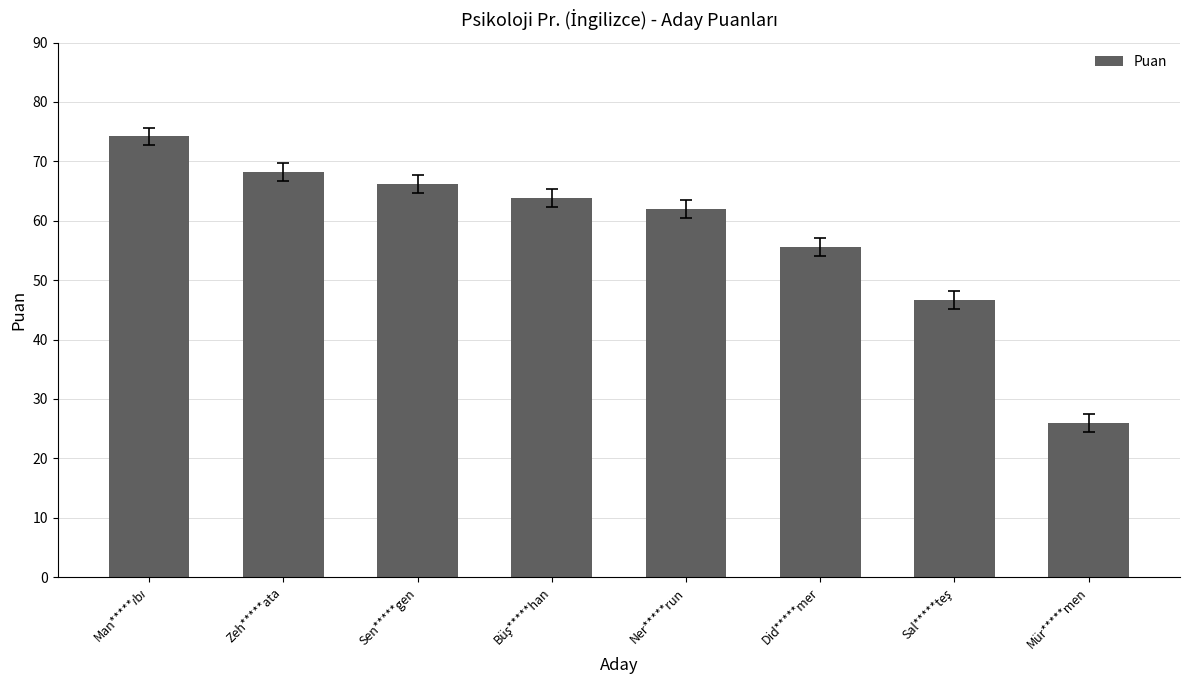

Which label corresponds to the smallest value in the chart?

Mür*****men